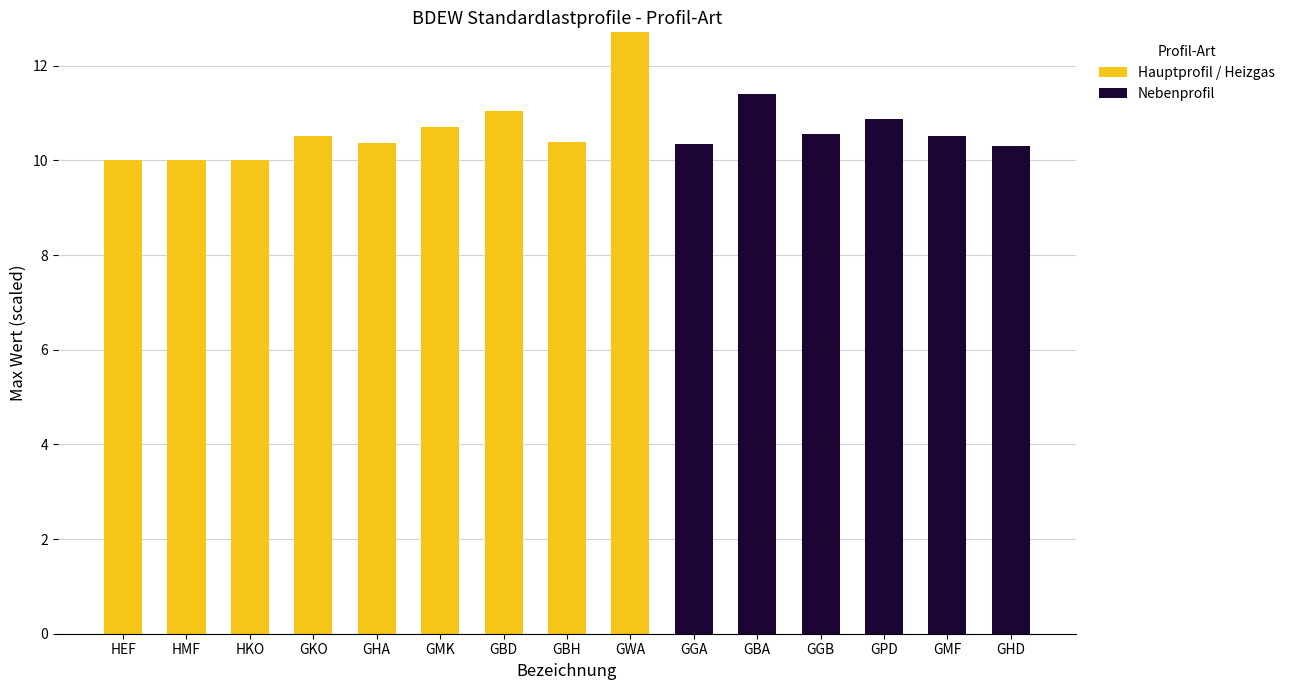

At which category is the sum across all series the highest?

GWA